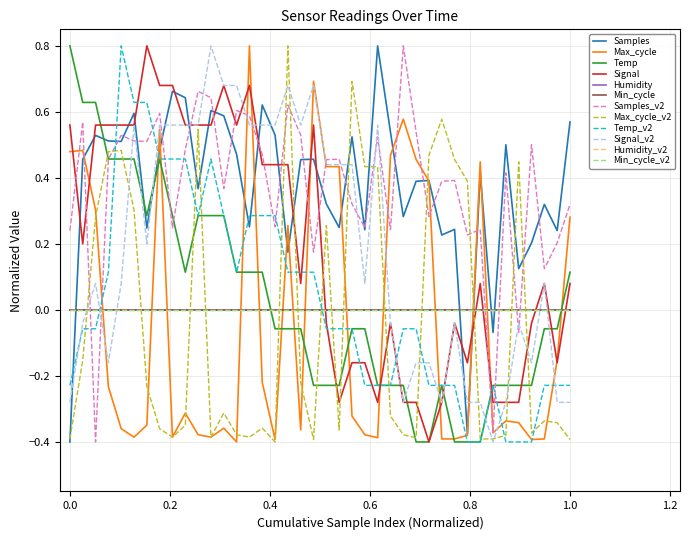

Does the chart display data point markers on the line(s)?

No